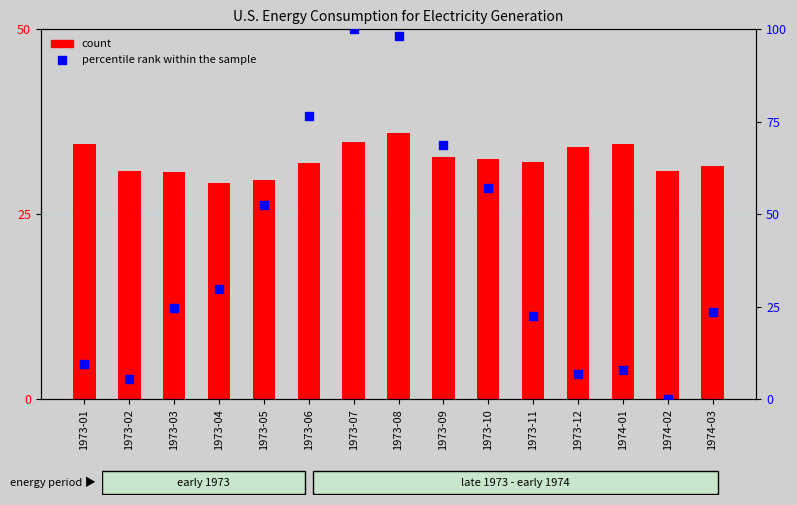

At which category is the sum across all series the highest?

1973-07